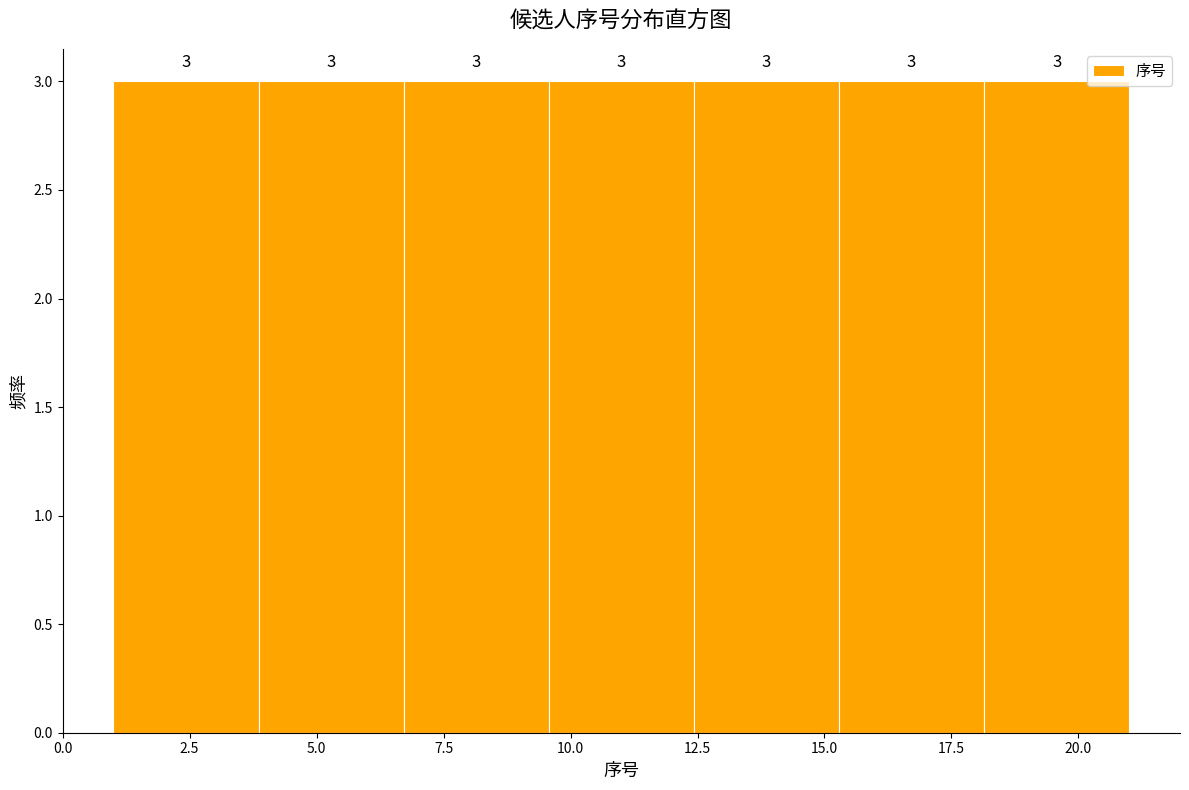

Reading left to right, transcribe this chart: for each bar, give the range it covers on the x-axis and its height. The bar edges are not printed on the chart, so give them approximately, as read against the axis.

1.0 to 4.0: 3
4.0 to 6.5: 3
6.5 to 9.5: 3
9.5 to 12.5: 3
12.5 to 15.5: 3
15.5 to 18.0: 3
18.0 to 21.0: 3